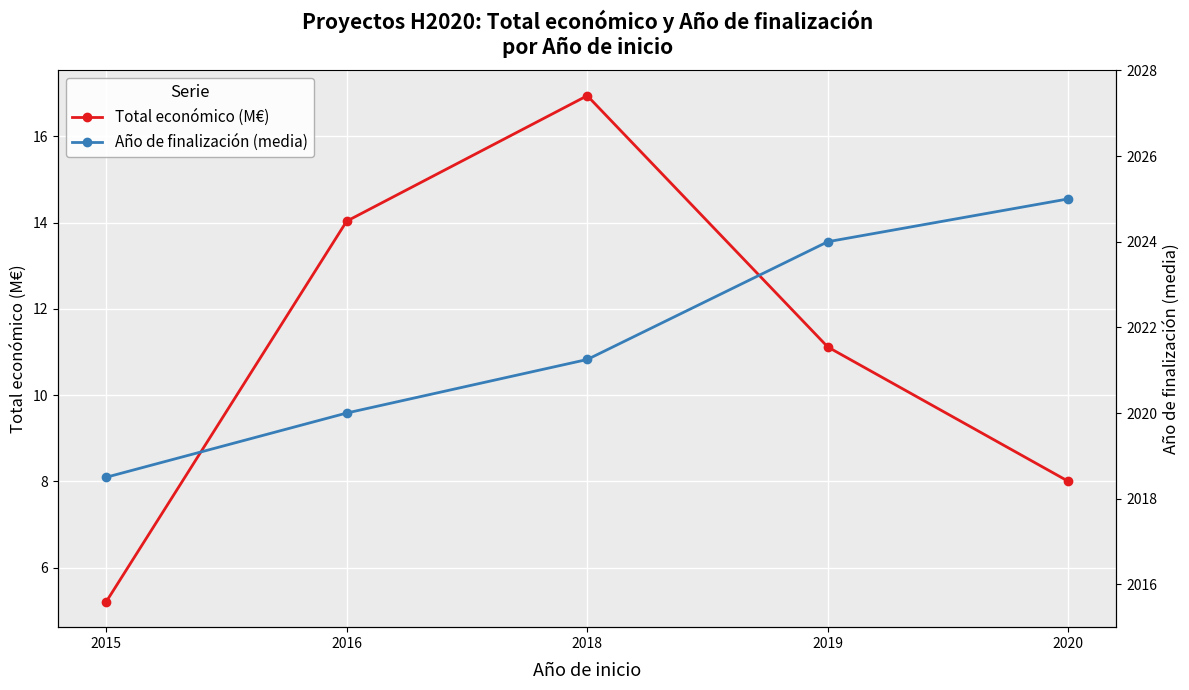

Is it true that Total económico (M€) equals 4.3 at 2020?

False